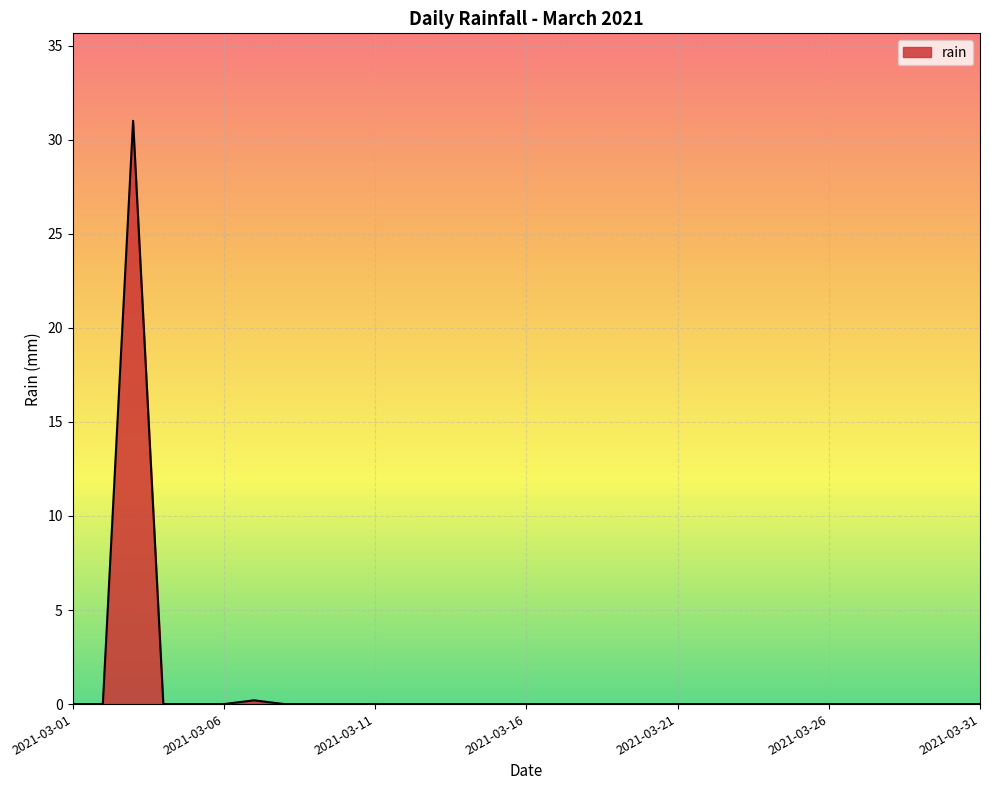

Reading left to right, what are all the values shown in this chart?

0.0	0.0	31.0	0.0	0.0	0.0	0.2	0.0	0.0	0.0	0.0	0.0	0.0	0.0	0.0	0.0	0.0	0.0	0.0	0.0	0.0	0.0	0.0	0.0	0.0	0.0	0.0	0.0	0.0	0.0	0.0